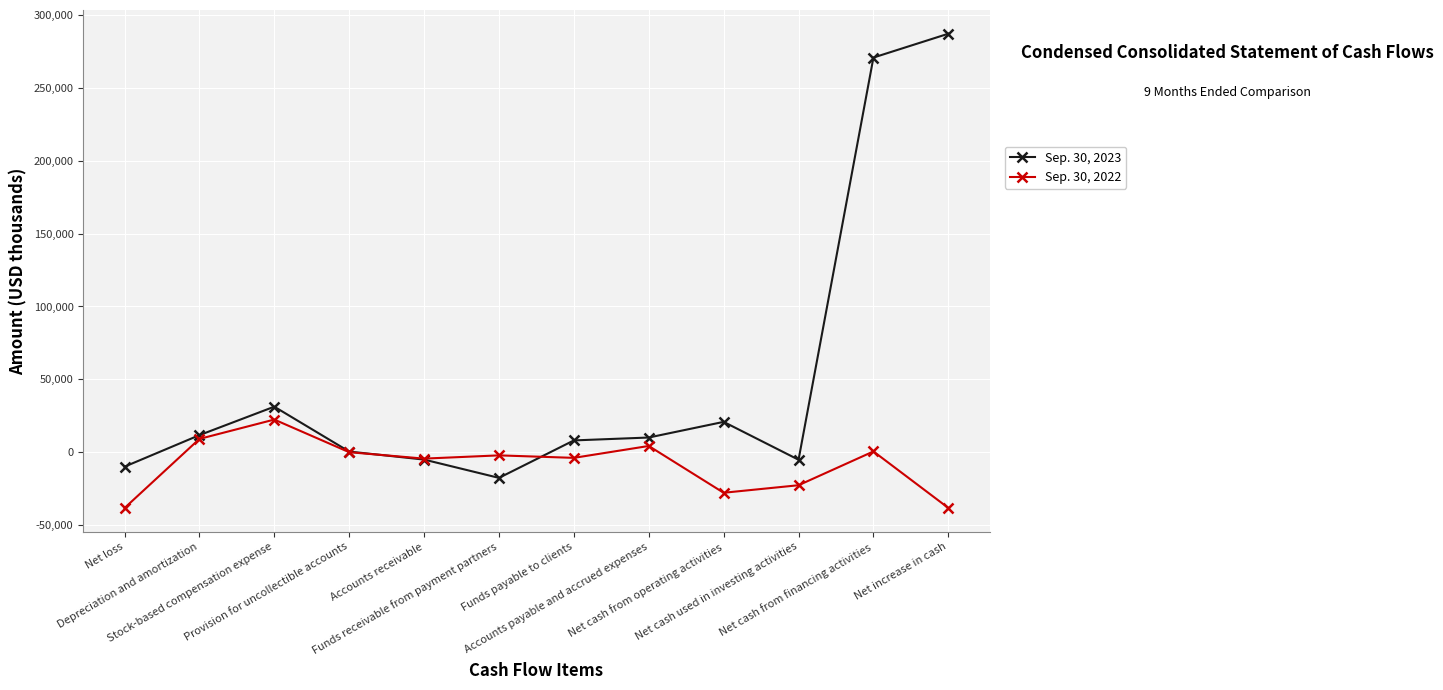

What is the maximum value shown in the chart?

287028